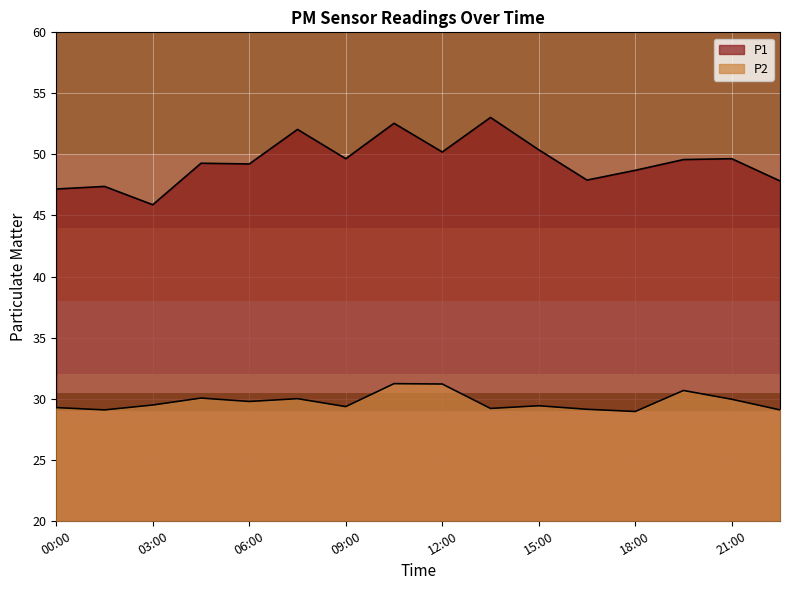

What are all the series names shown in the legend?

P1, P2